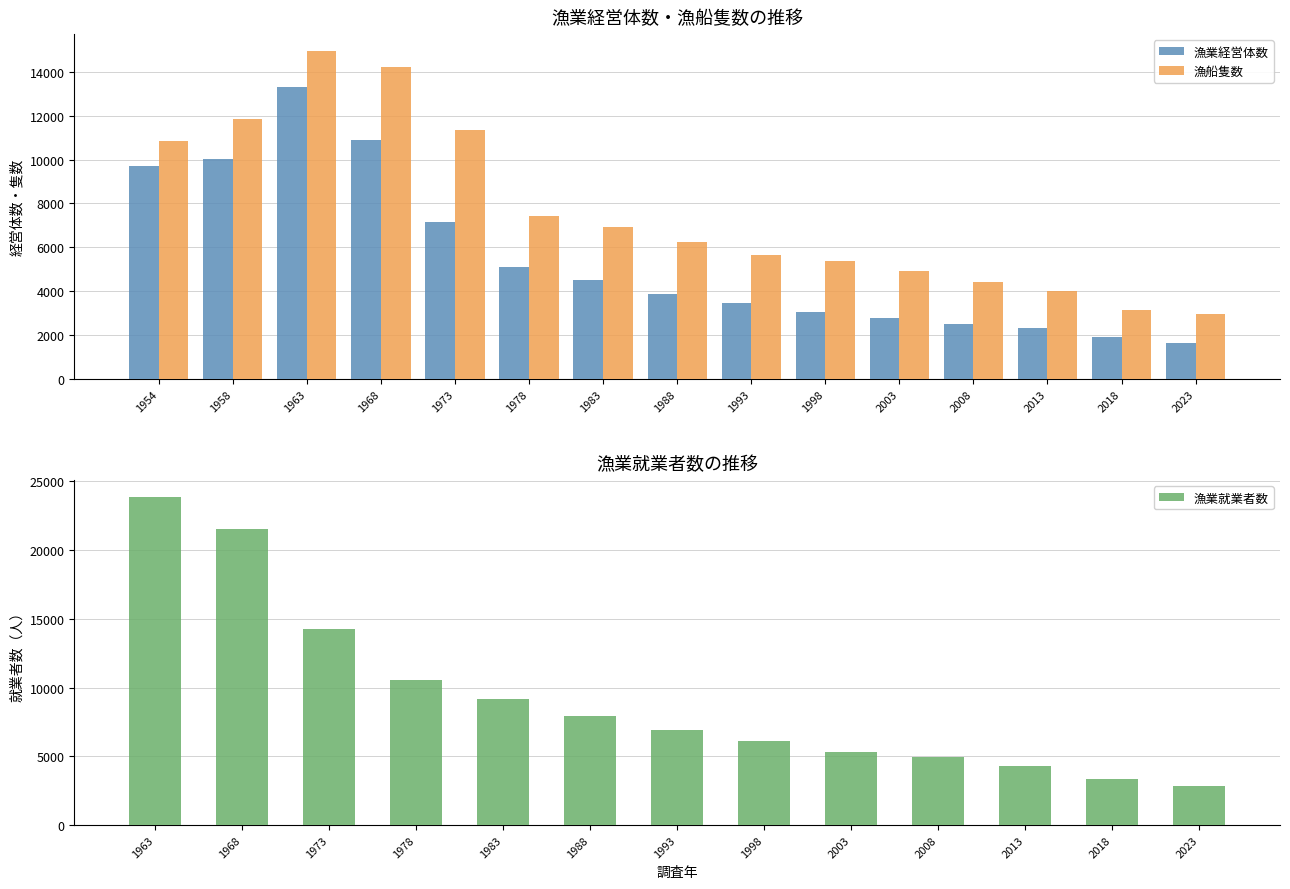

Reading left to right, extract all data points from this chart.

漁業経営体数: 9687	10011	13326	10885	7159	5085	4495	3879	3445	3051	2790	2530	2348	1924	1640
漁船隻数: 10862	11852	14968	14210	11349	7418	6944	6246	5660	5388	4920	4426	4021	3154	2950